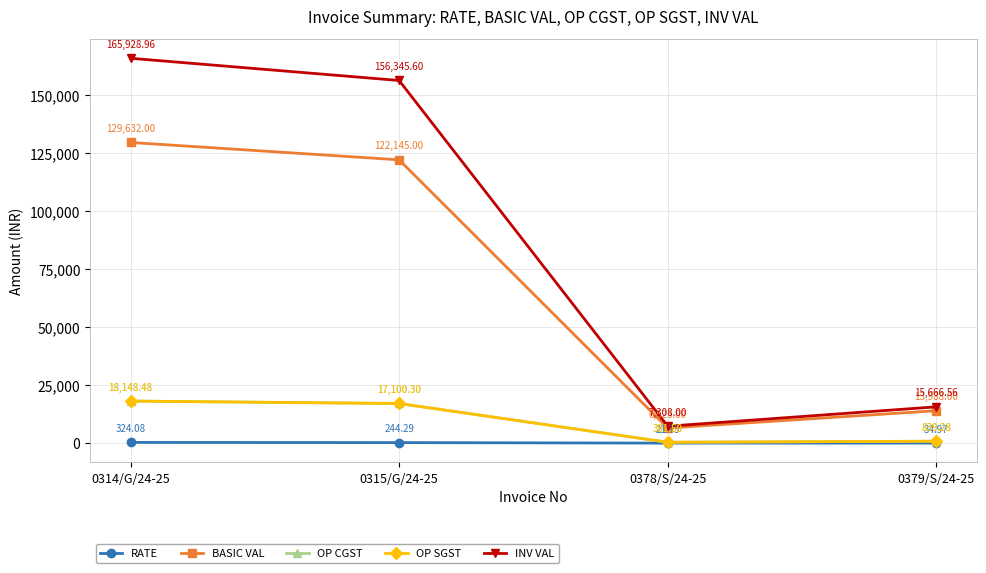

True or false: OP SGST and OP CGST intersect in this chart.

False